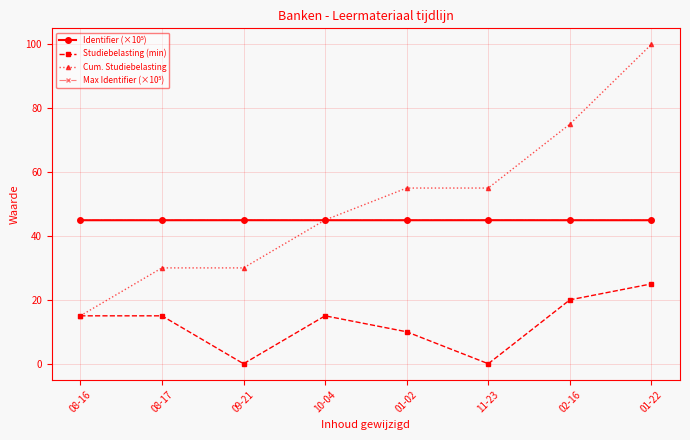

At which category is the sum across all series the highest?

01-22